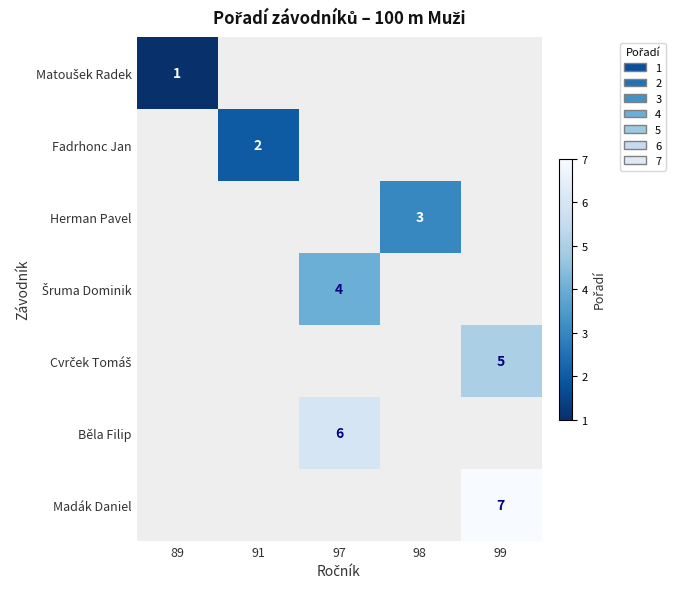

Which has a higher value, 91 or 97?

97